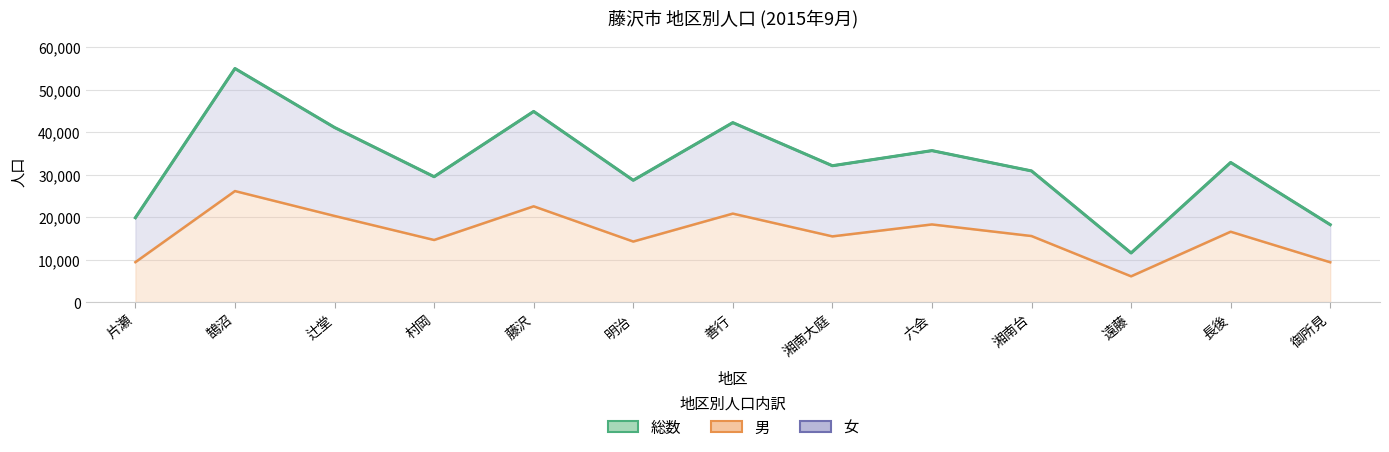

At which label does 男 first exceed 15535?

鵠沼